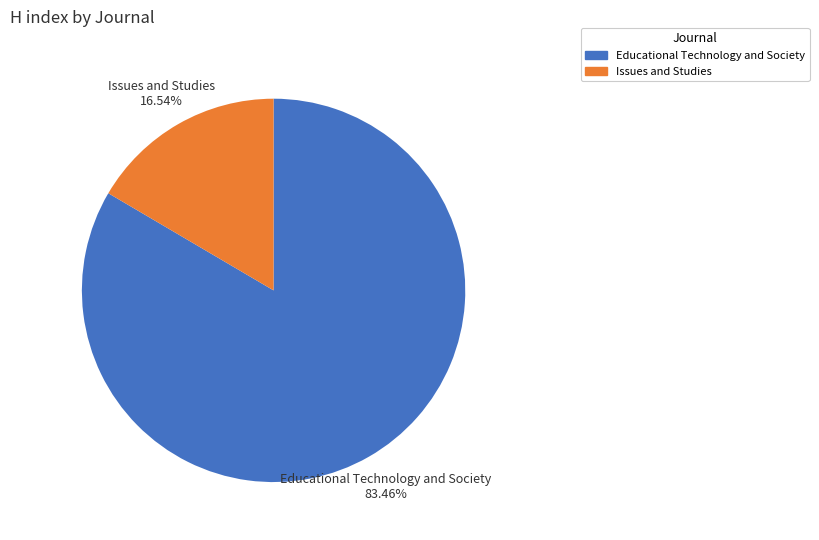

To the nearest percent, what is the average slice percentage?

50%